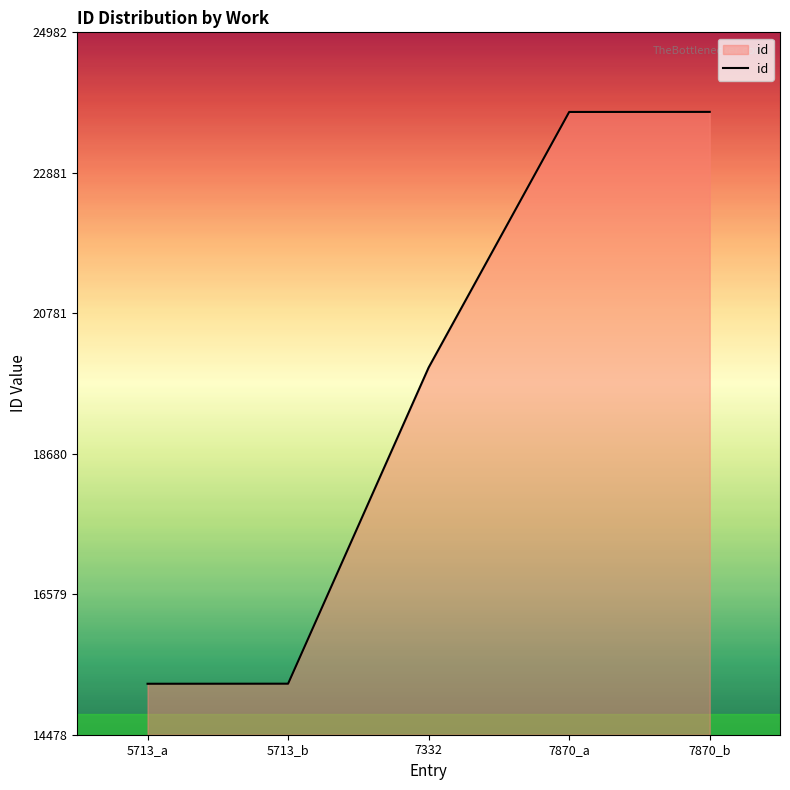

How many values are below 19970?

2